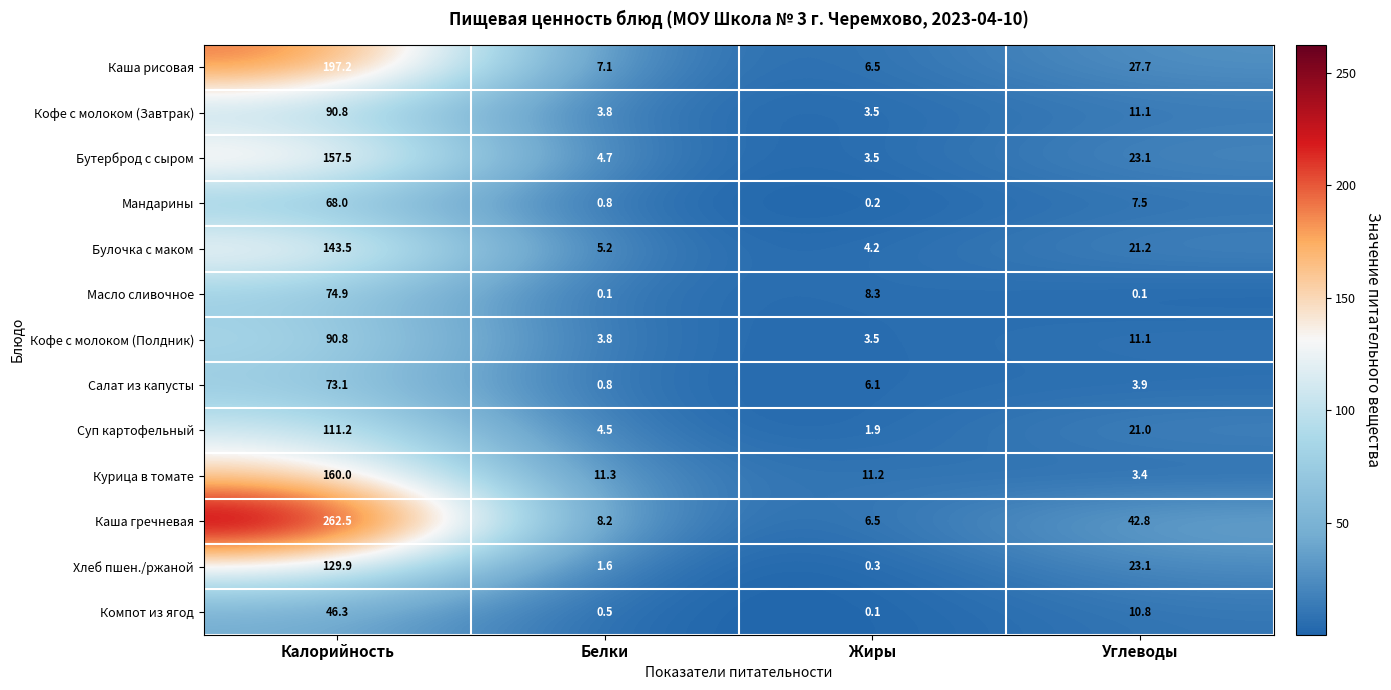

What is the difference between the maximum and minimum values in the Суп картофельный series?

109.3